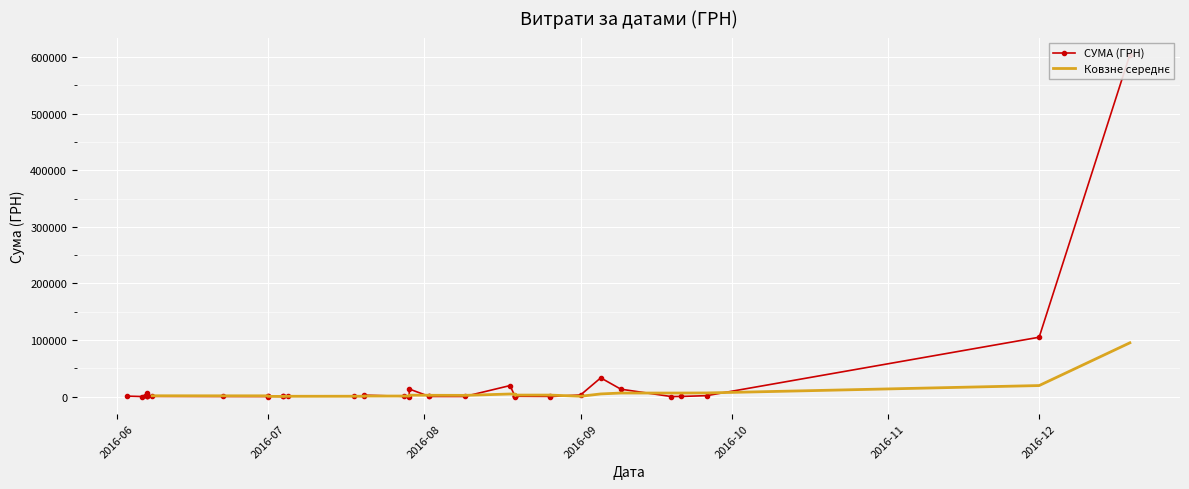

Between 19.08.2016 and 06.06.2016, which is larger?

06.06.2016